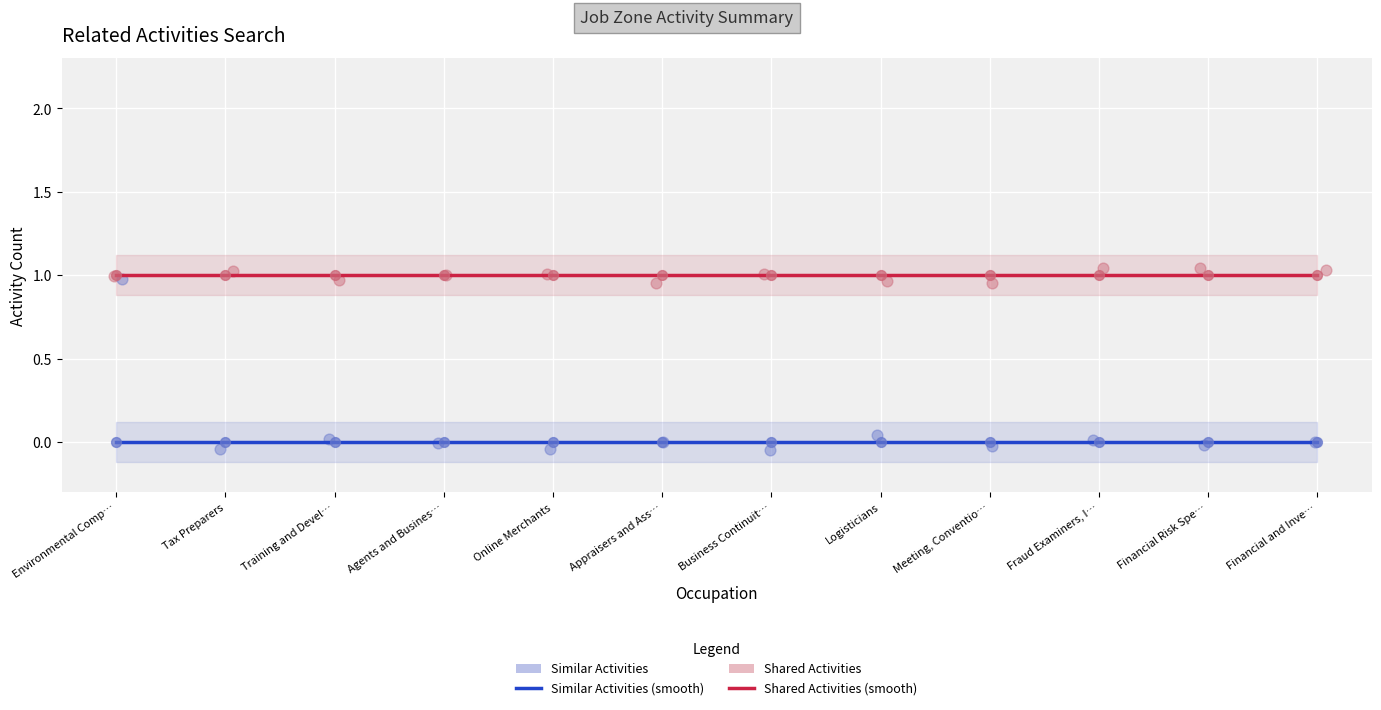

Which series reaches the maximum Y coordinate?

Shared Activities (smooth)